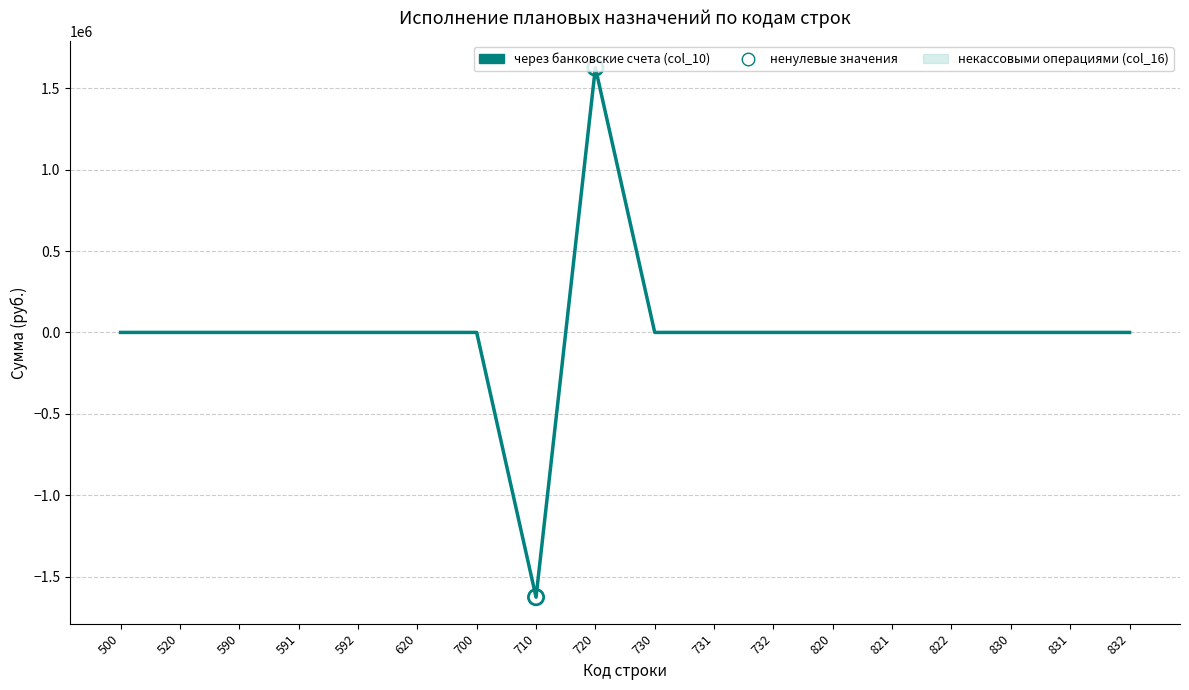

Which series has the largest total across all categories?

через банковские счета (col_10)